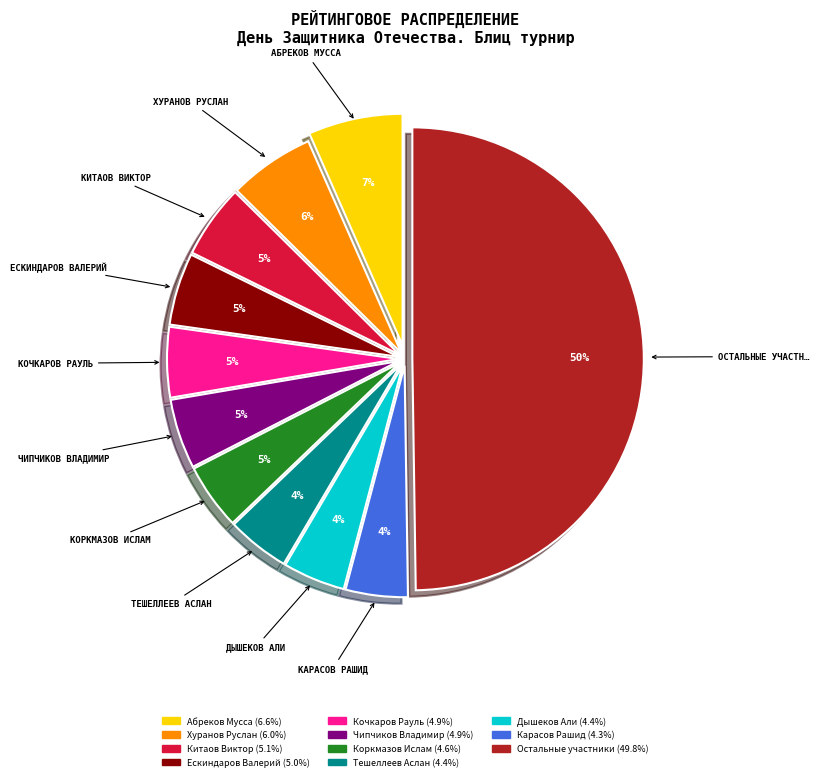

To the nearest percent, what is the average slice percentage?

9%